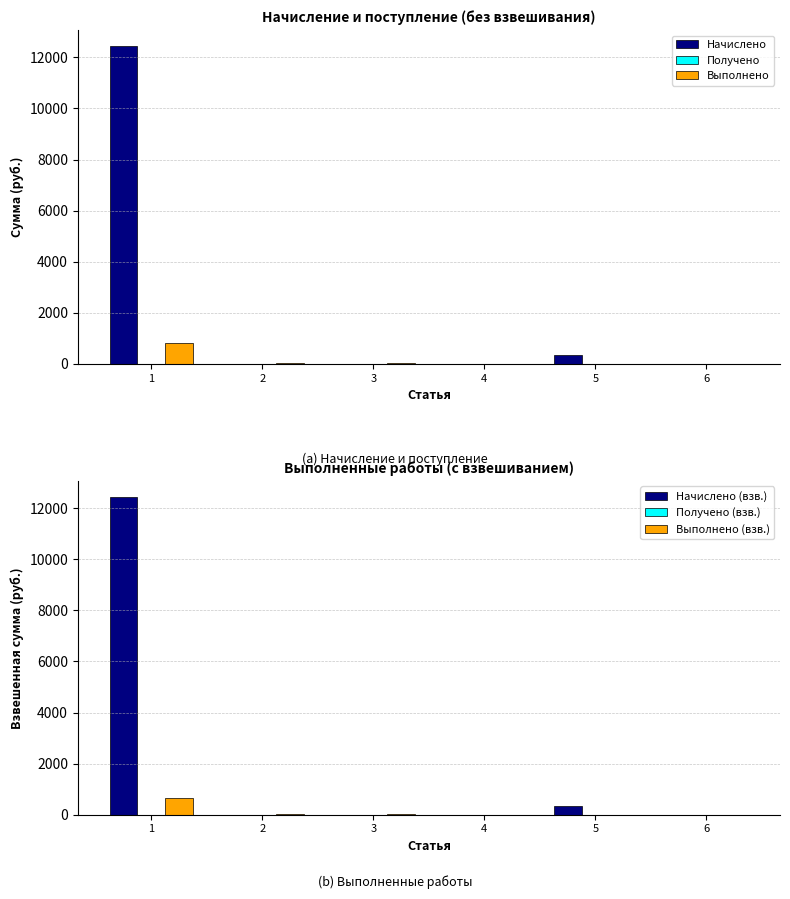

At 2, list the series in order from largest to smallest.

Выполнено, Выполнено (взв.), Начислено, Получено, Начислено (взв.), Получено (взв.)